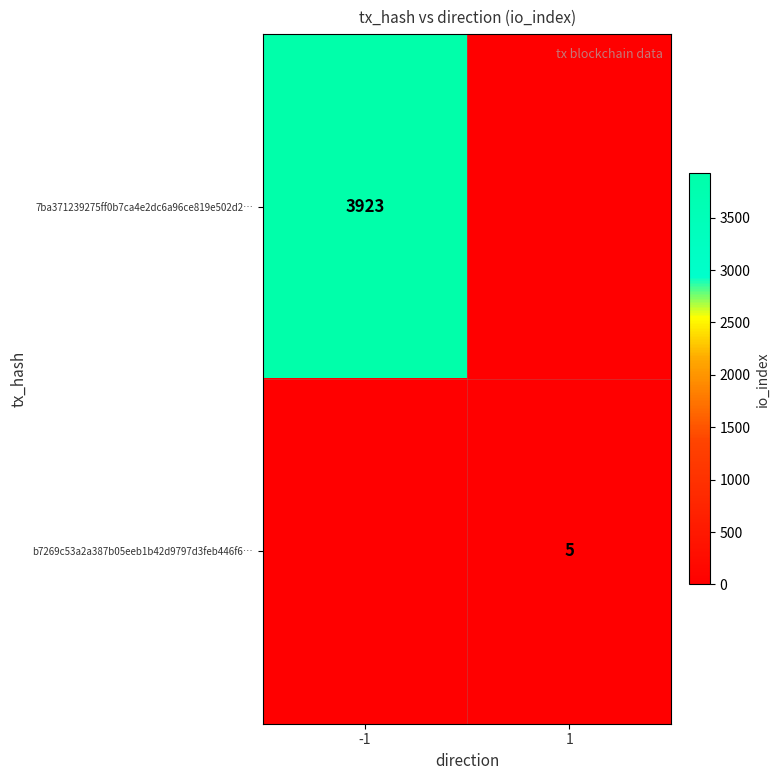

True or false: b7269c53a2a387b05eeb1b42d9797d3feb446f6… has a value of 5 at 1.

True